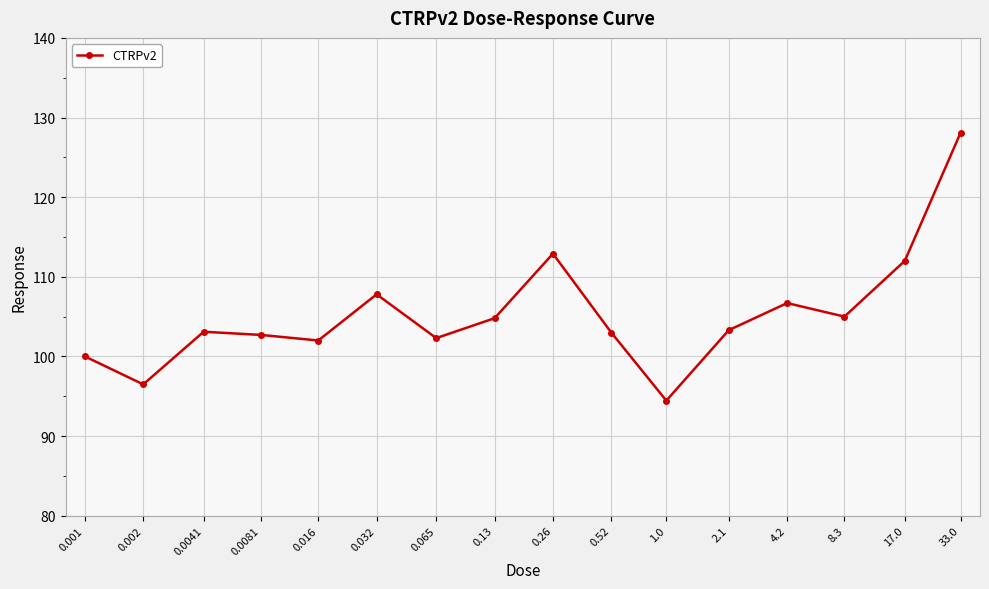

What is the change in value from 0.065 to 0.26?

+10.6